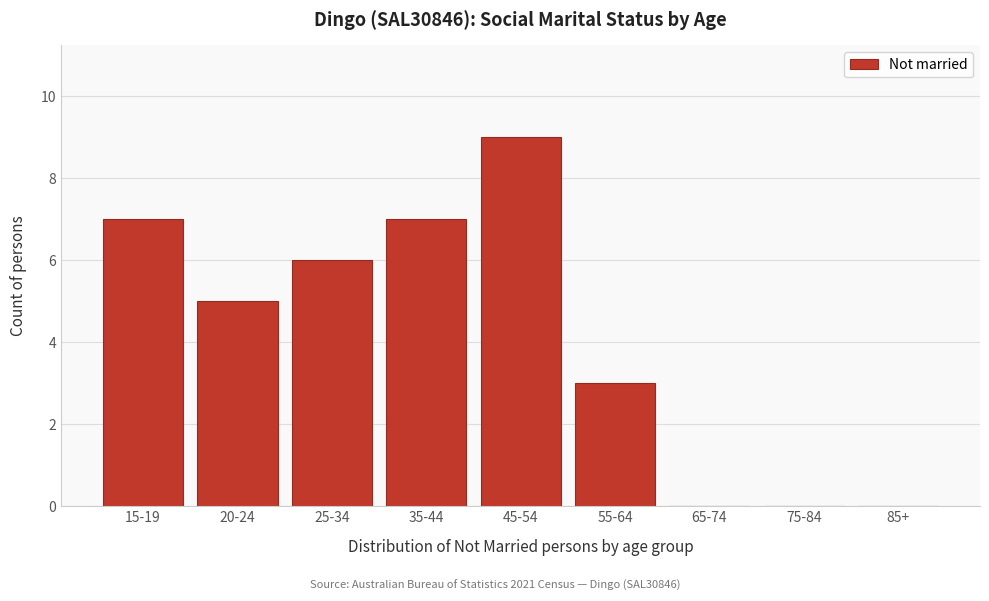

Reading right to left, what are all the values shown in this chart?

85+=0	75-84=0	65-74=0	55-64=3	45-54=9	35-44=7	25-34=6	20-24=5	15-19=7